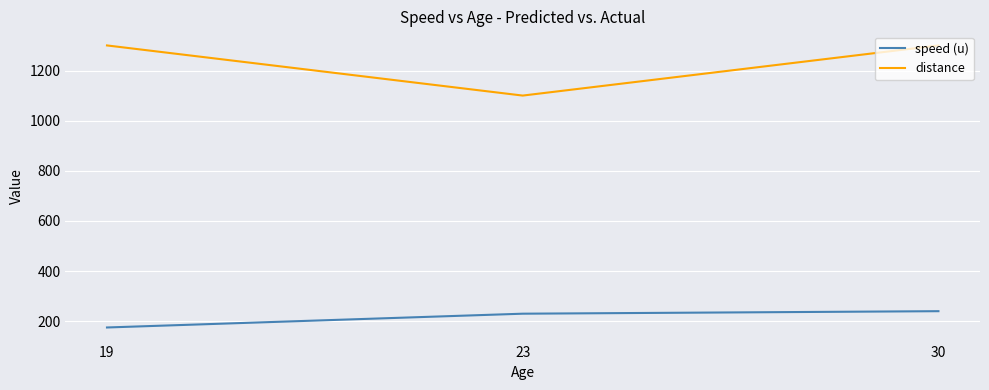

Is the value of speed (u) at 23 greater than the value of distance at 23?

No